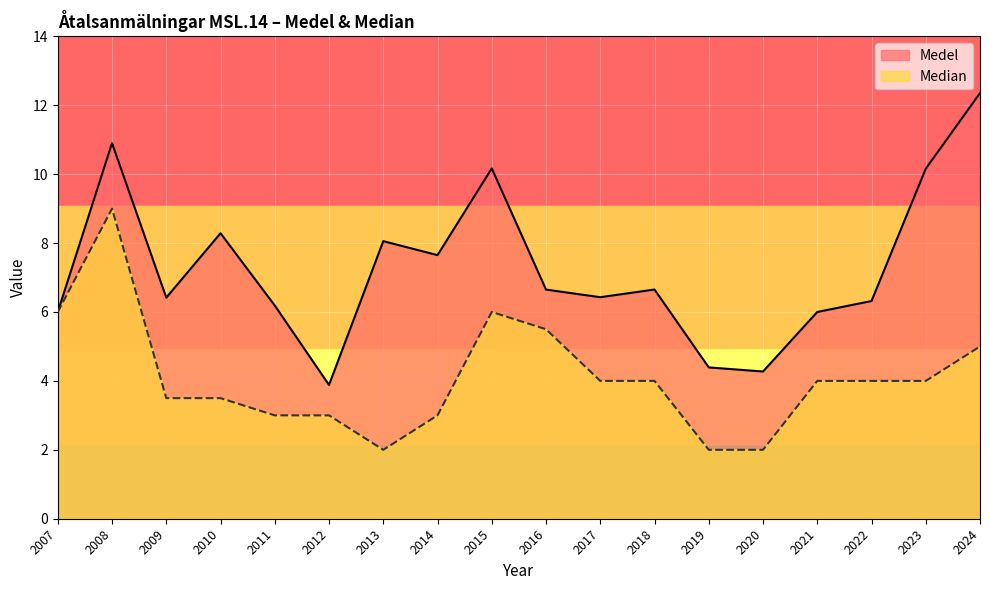

Is it true that Medel equals 6.7 at 2016?

True